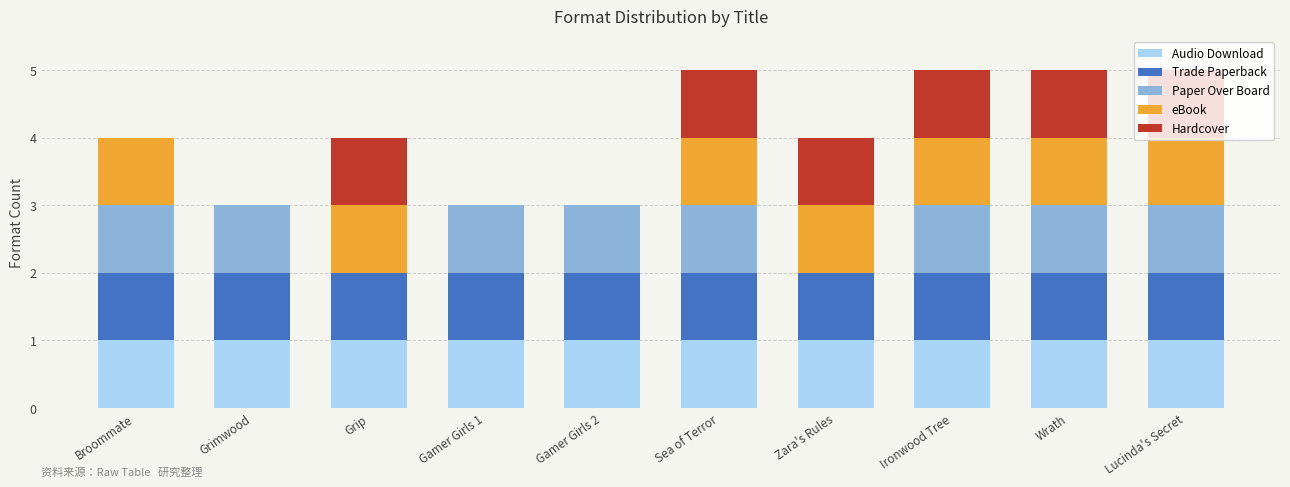

What is the total value across all series at Ironwood Tree?

5